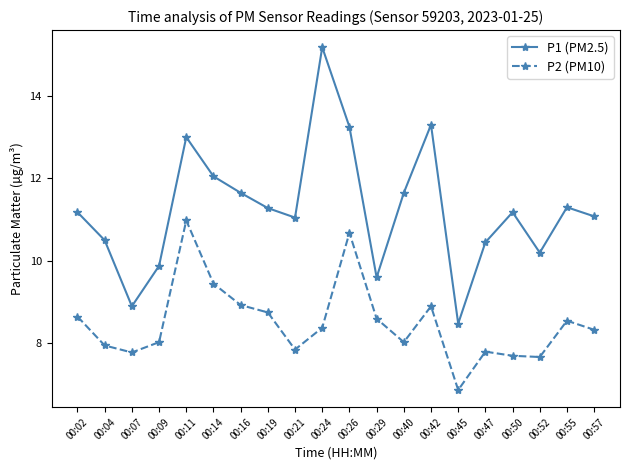

How many categories are shown in the chart?

20